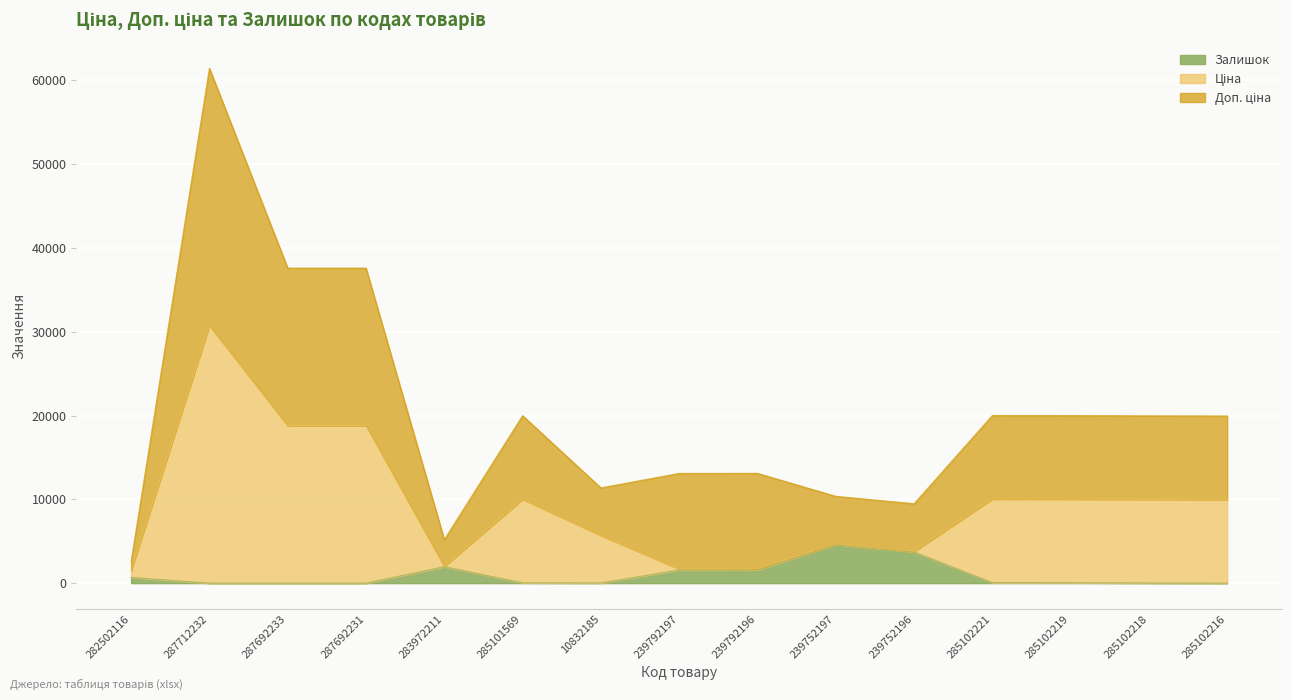

Which series changed the most between 287692231 and 239792197?

Ціна